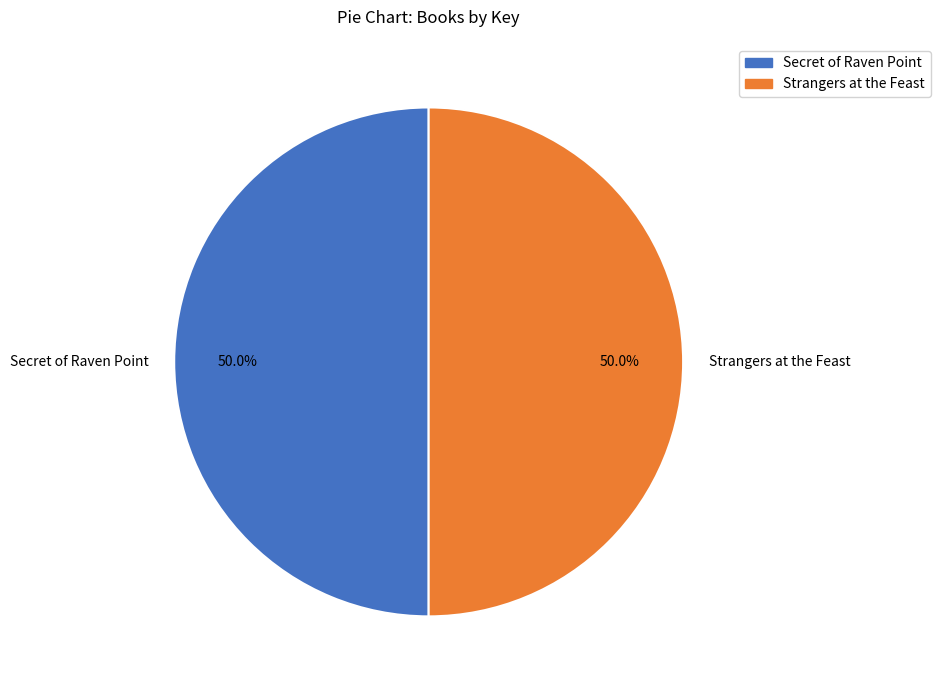

What is the ratio of the value at Strangers at the Feast to the value at Secret of Raven Point?

1.0